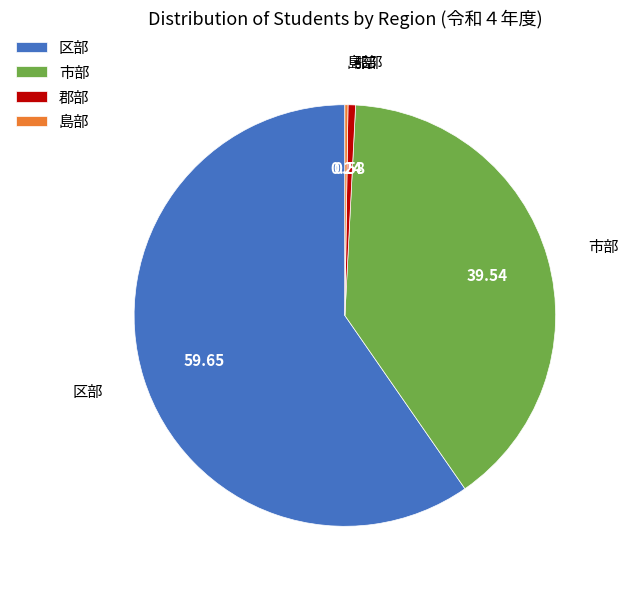

Between 市部 and 郡部, which is larger?

市部